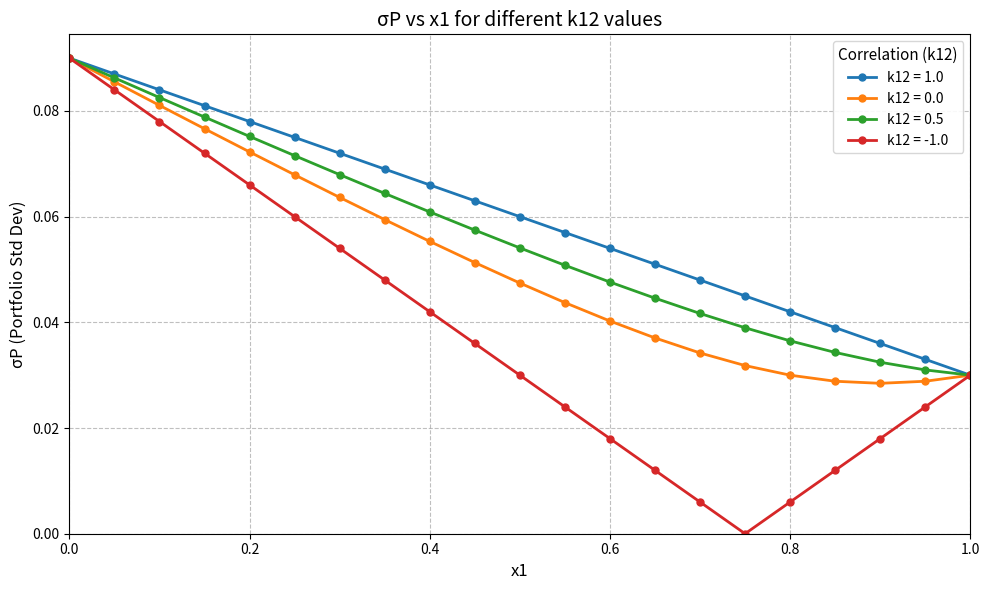

Which series has the widest spread of values?

k12 = -1.0